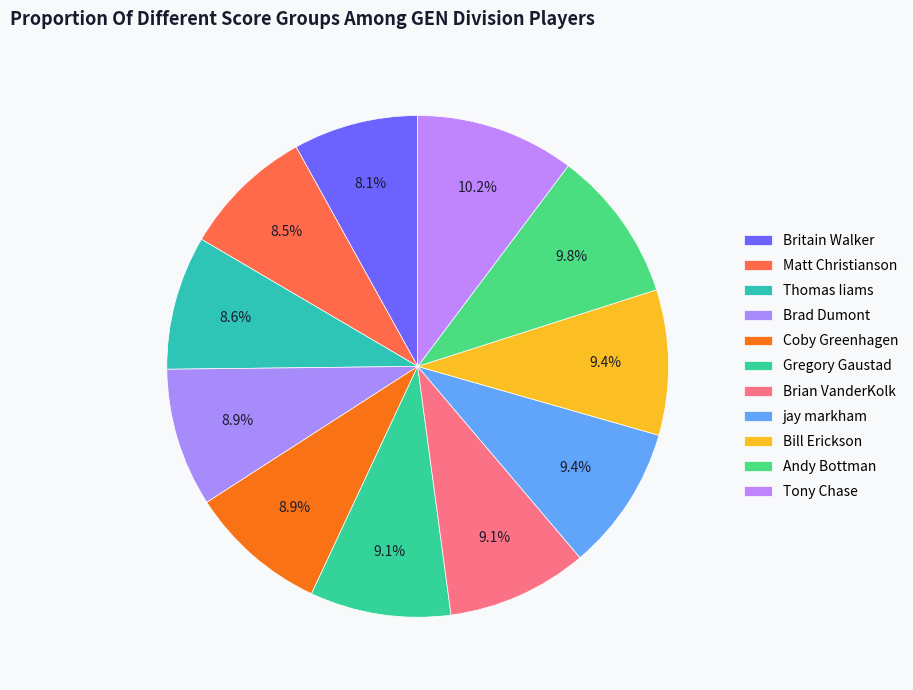

Does Brian VanderKolk account for over 50% of the chart?

No